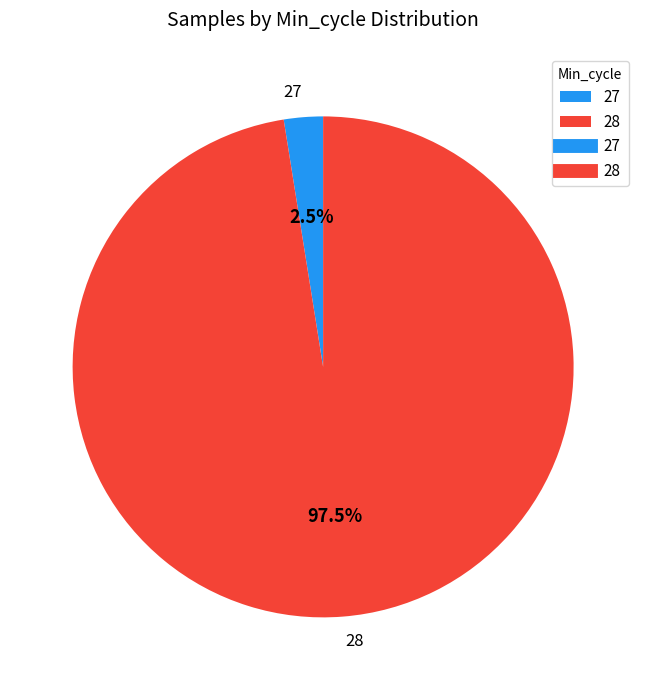

Between 28 and 27, which is larger?

28